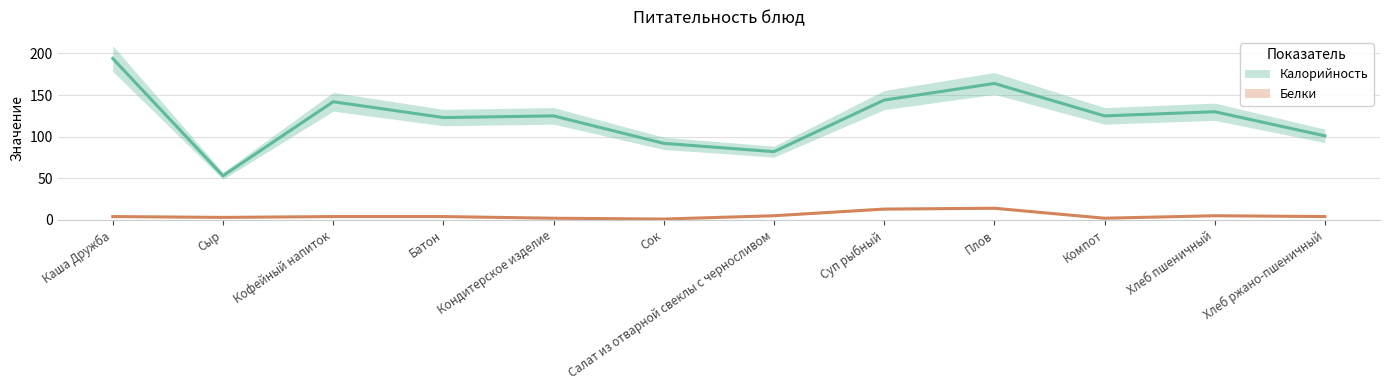

In Белки, how many points are lower than both neighbors (excluding endpoints)?

3